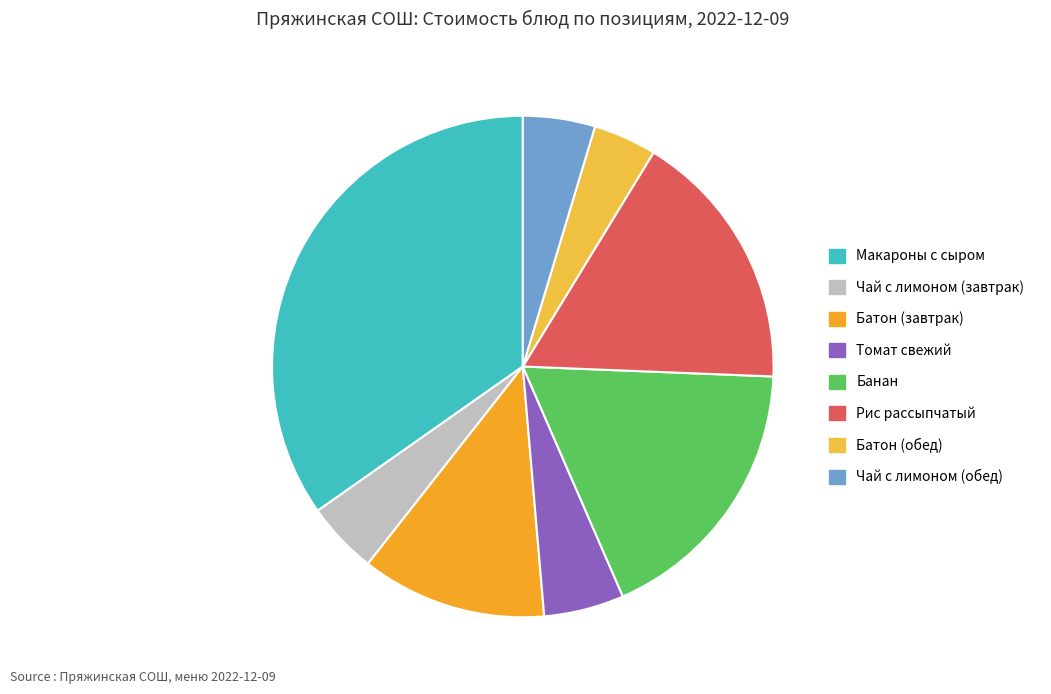

What is the ratio of the value at Томат свежий to the value at Чай с лимоном (завтрак)?

1.1